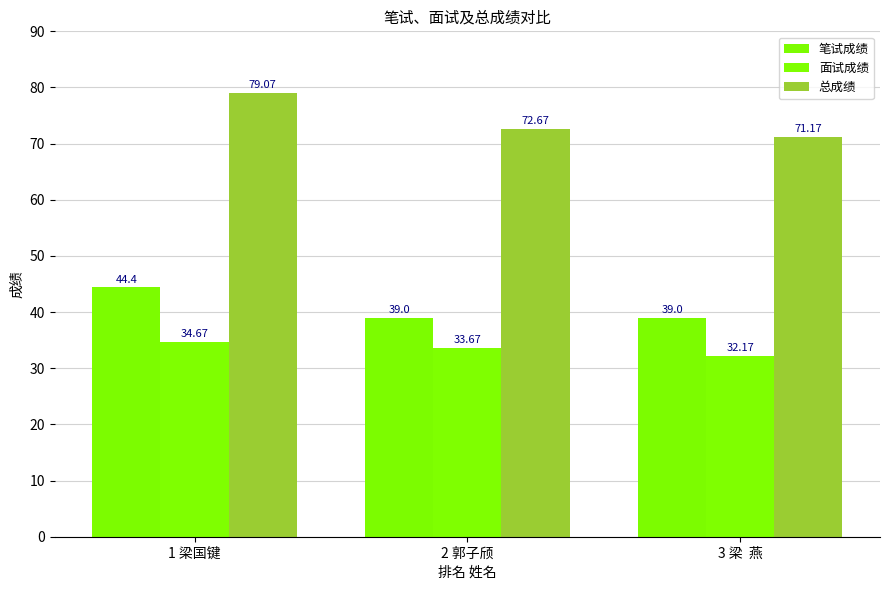

What is the label of the 1st bar from the right?

3 梁  燕